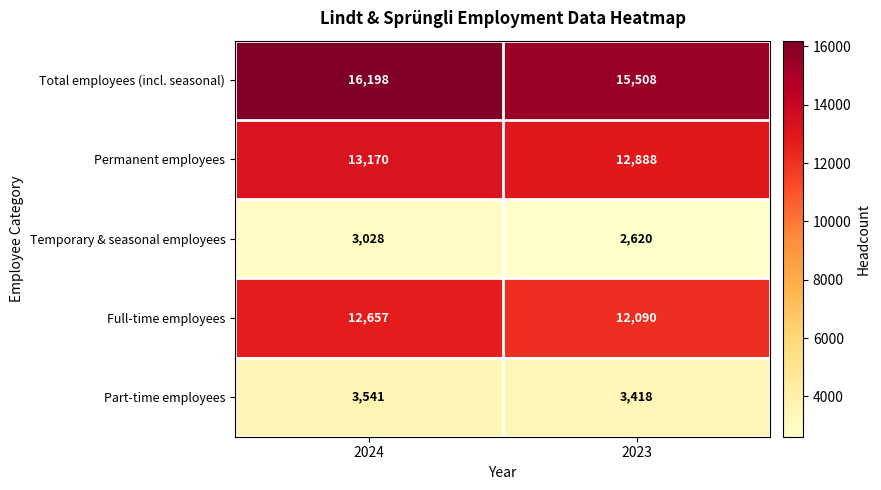

Reading left to right, what are all the values shown in this chart?

Total employees (incl. seasonal): 2024=16198	2023=15508
Permanent employees: 2024=13170	2023=12888
Temporary & seasonal employees: 2024=3028	2023=2620
Full-time employees: 2024=12657	2023=12090
Part-time employees: 2024=3541	2023=3418